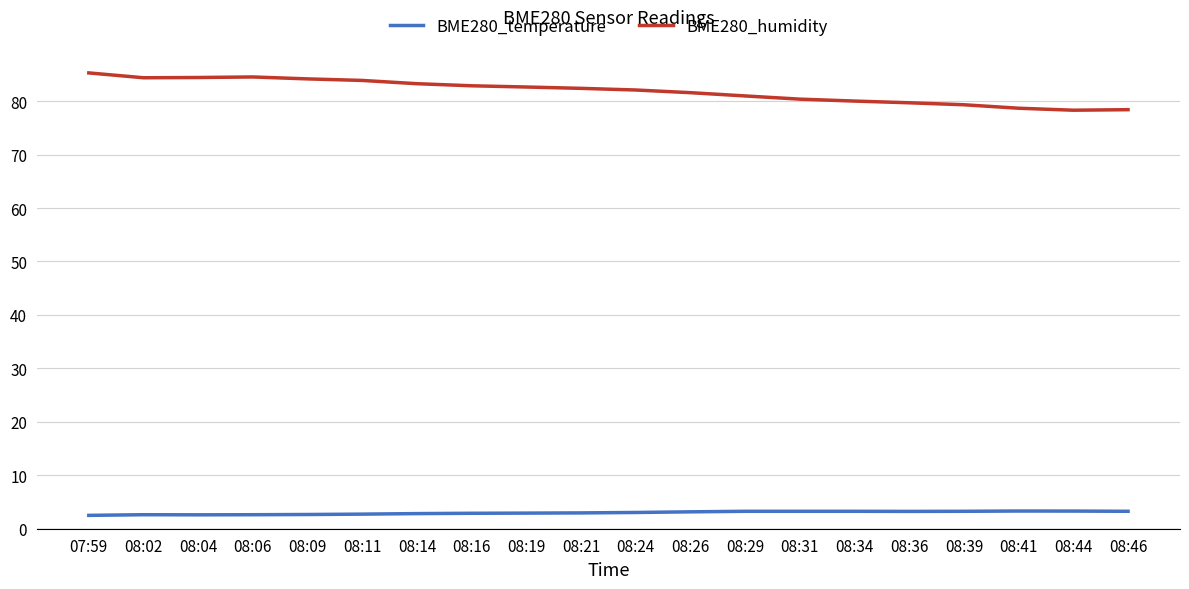

True or false: BME280_humidity and BME280_temperature cross at least once.

False